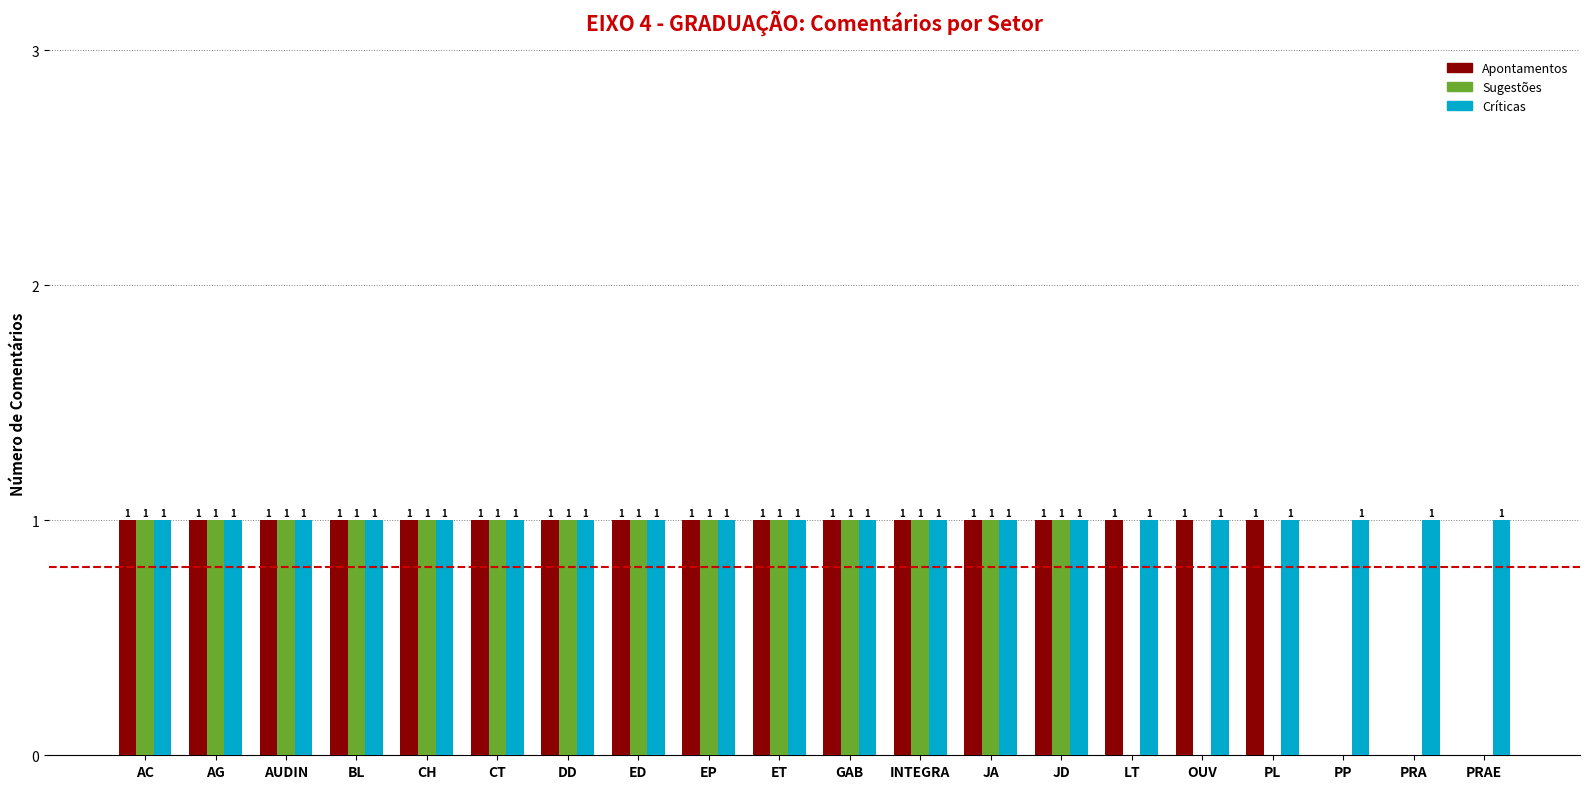

Is it true that Sugestões equals 1 at PL?

False